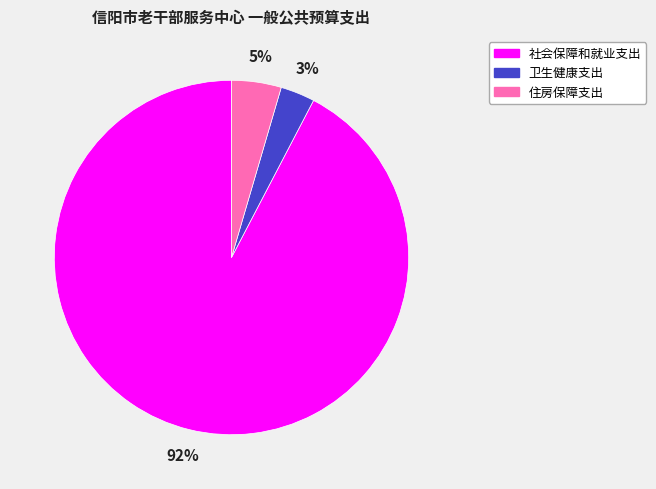

What is the largest slice in the pie chart?

社会保障和就业支出